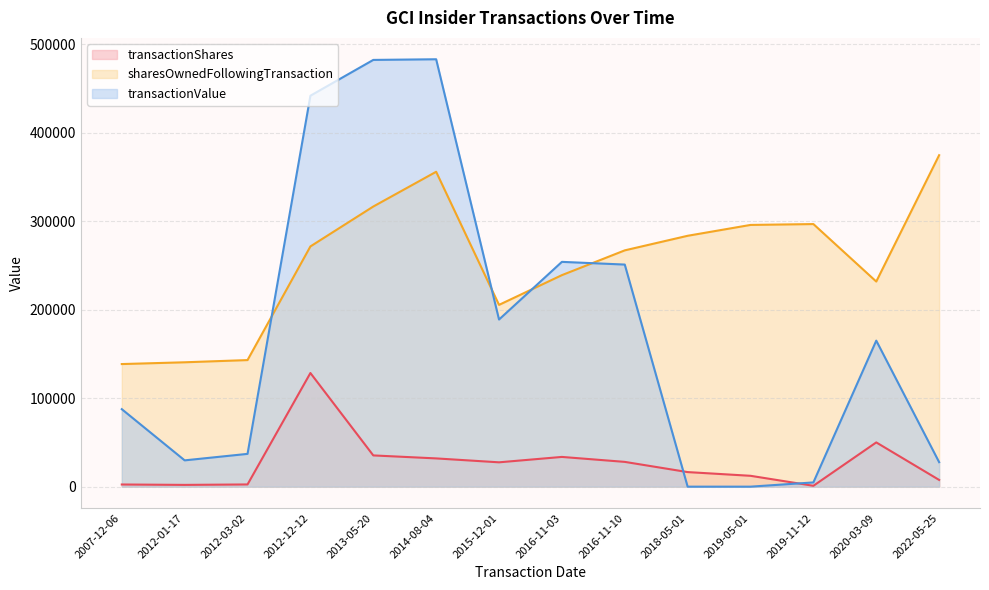

What is the label of the 7th point from the right?

2016-11-03